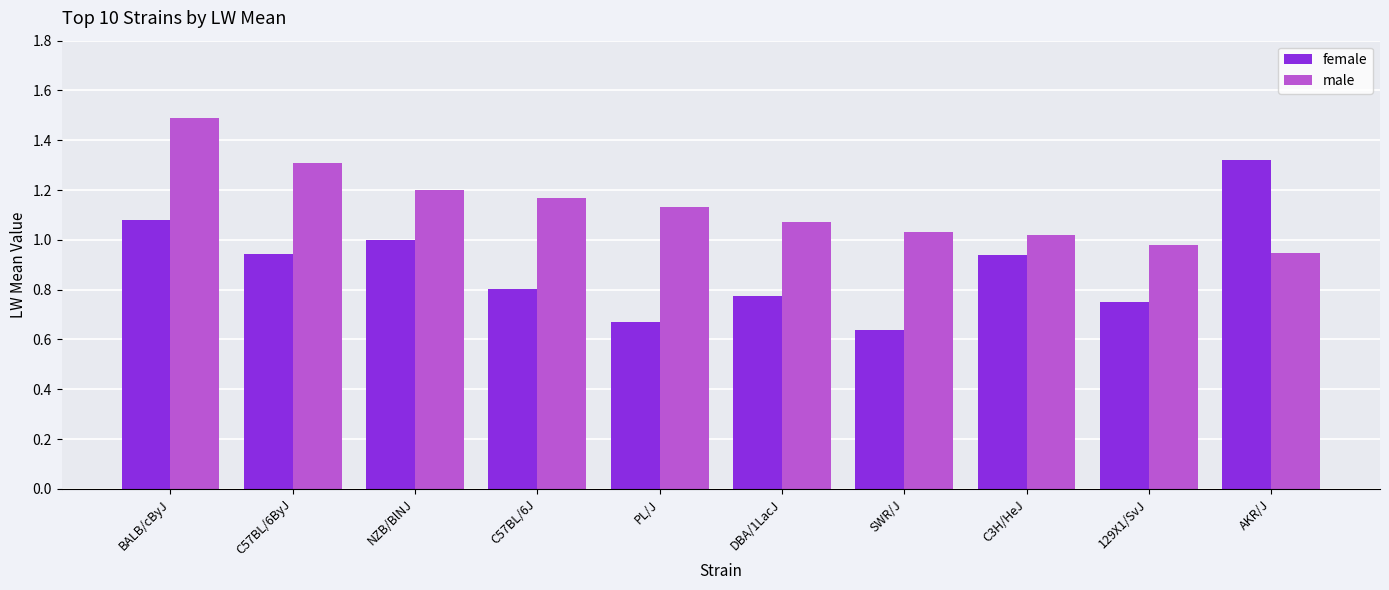

Does the chart contain any negative values?

No